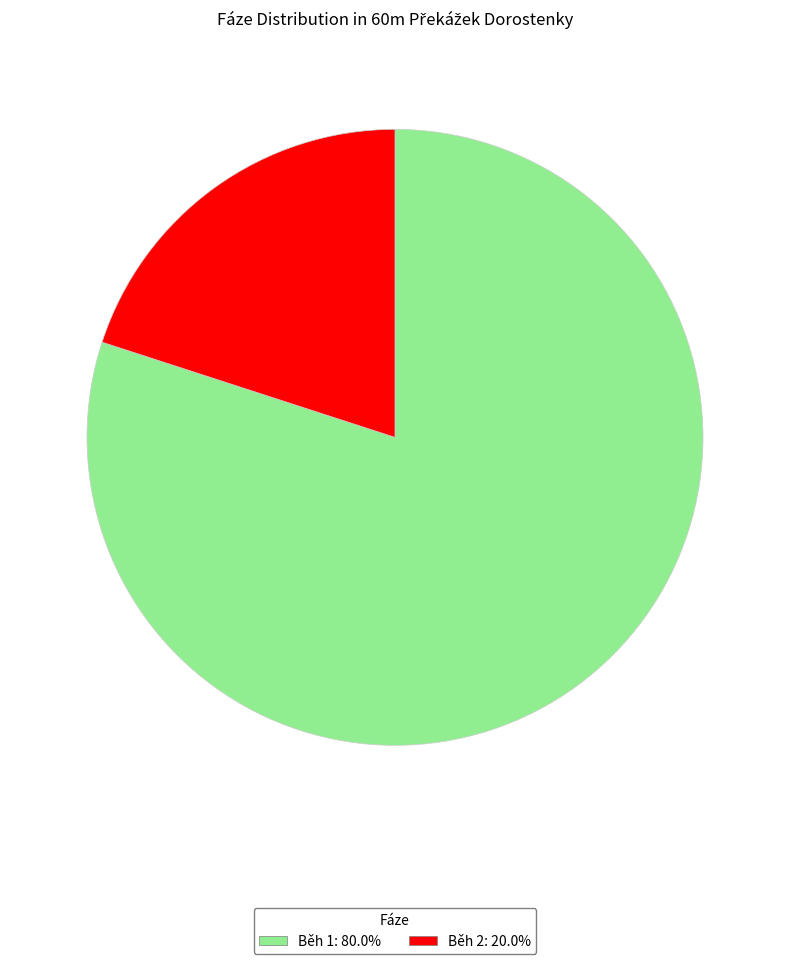

What is the largest slice in the pie chart?

Běh 1